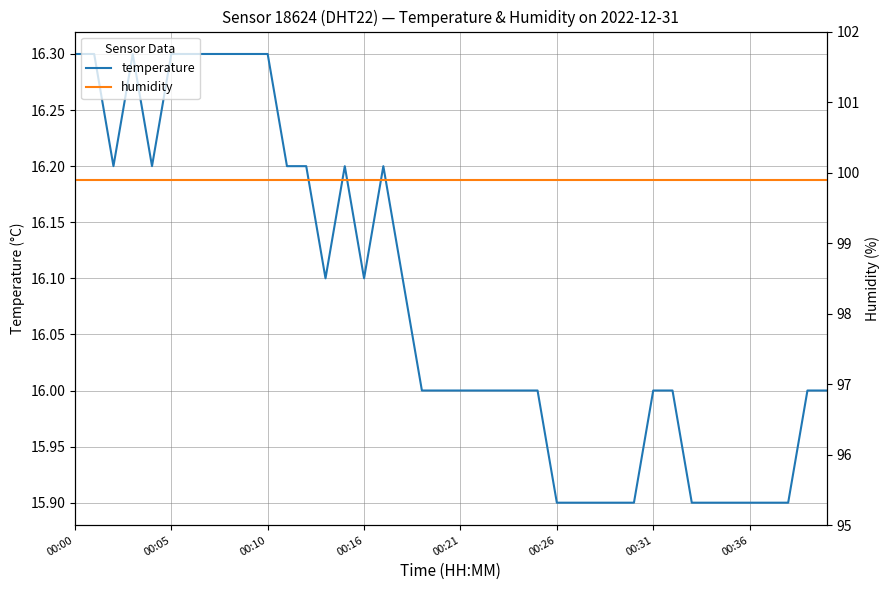

Count the number of data series in this chart.

2